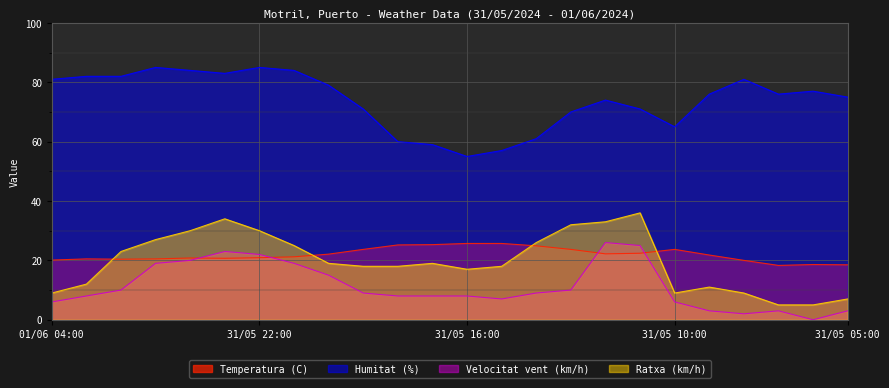

True or false: Humitat (%) and Temperatura (C) intersect in this chart.

False